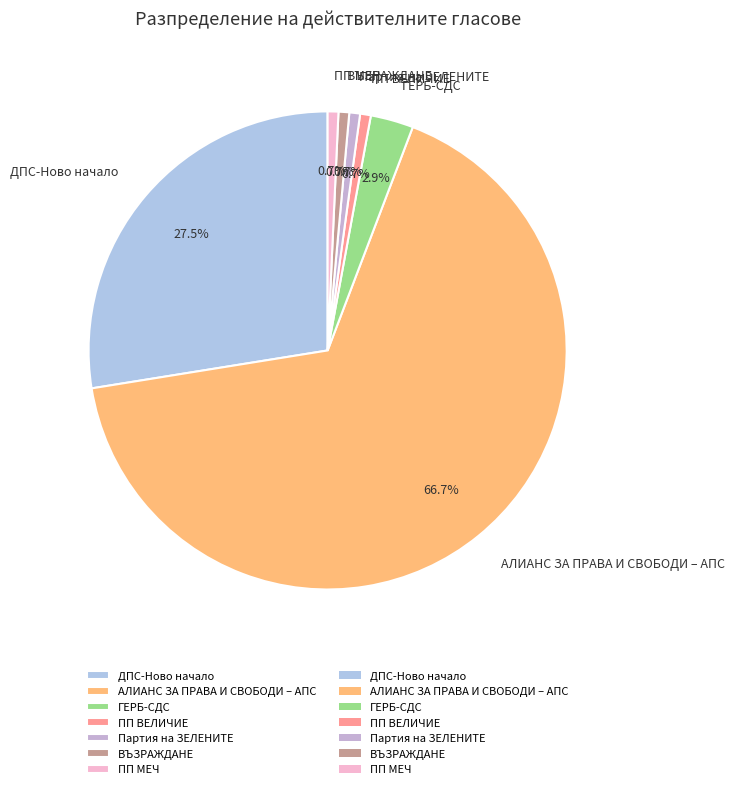

Which slice is the largest?

АЛИАНС ЗА ПРАВА И СВОБОДИ – АПС